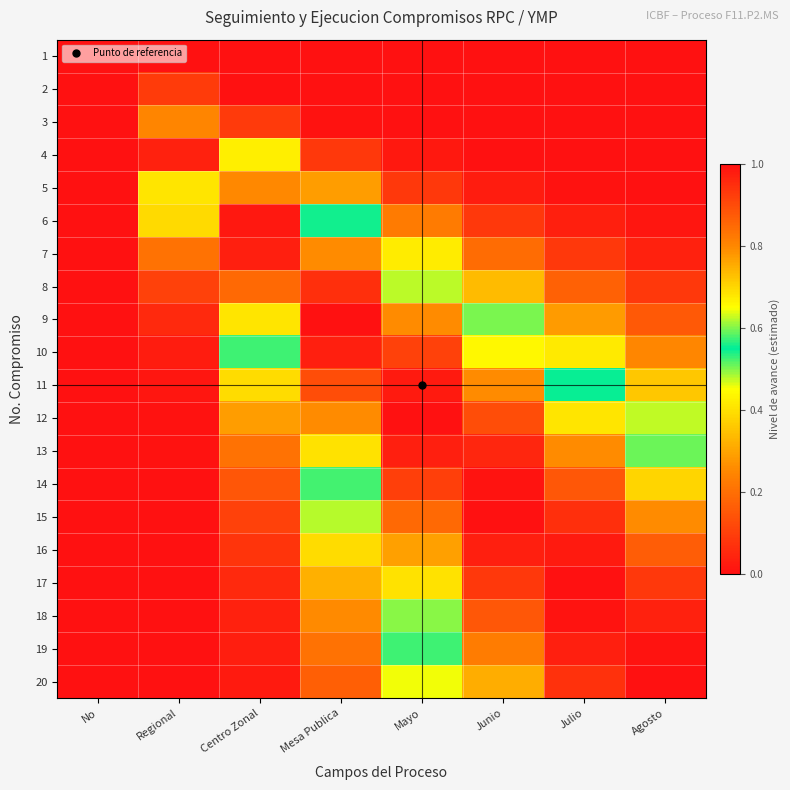

Which has a higher value, Junio or Mesa Publica?

Junio